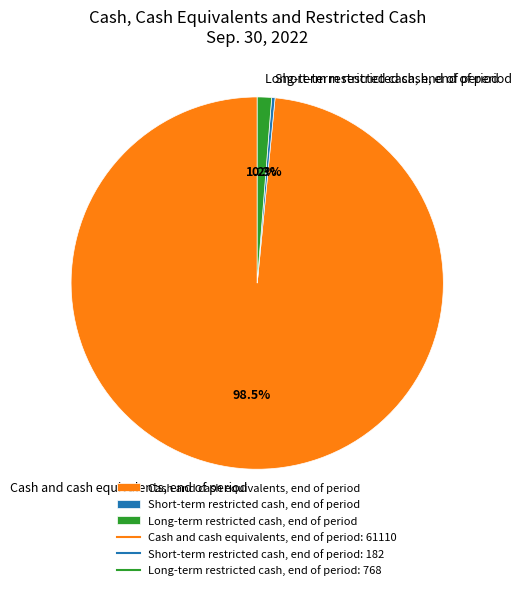

Which slice is the largest?

Cash and cash equivalents, end of period